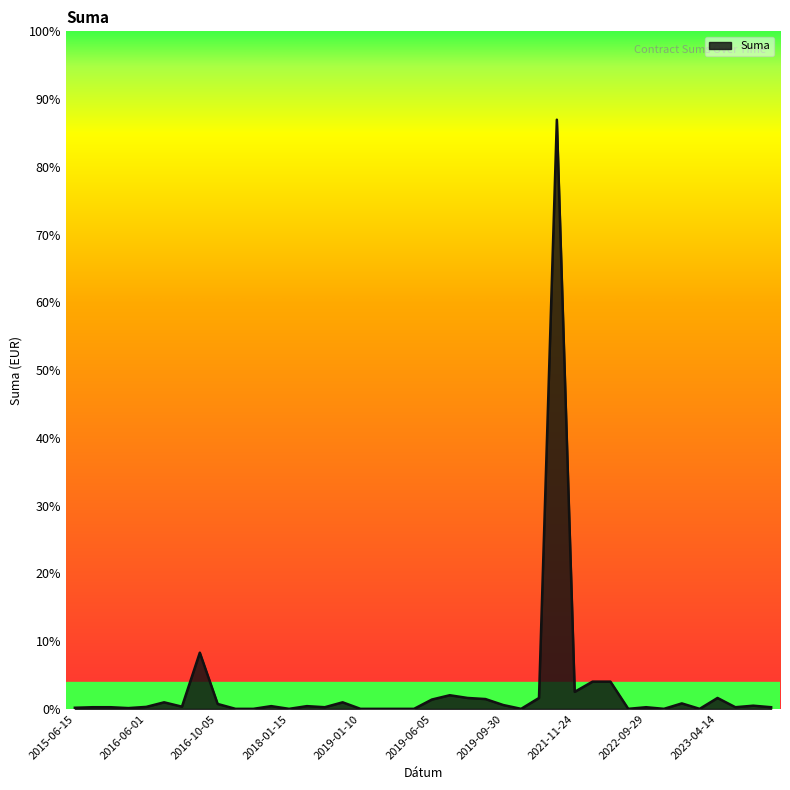

What is the difference between the maximum and minimum values?

108202